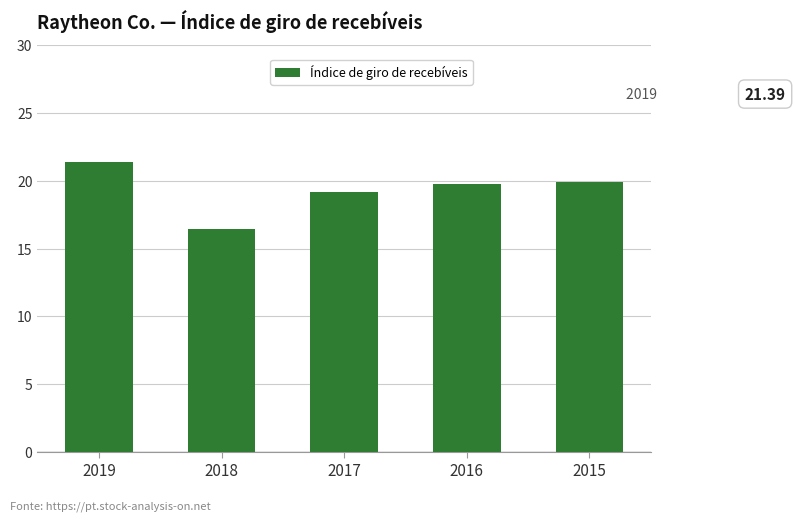

What is the change in value from 2019 to 2016?

-1.6